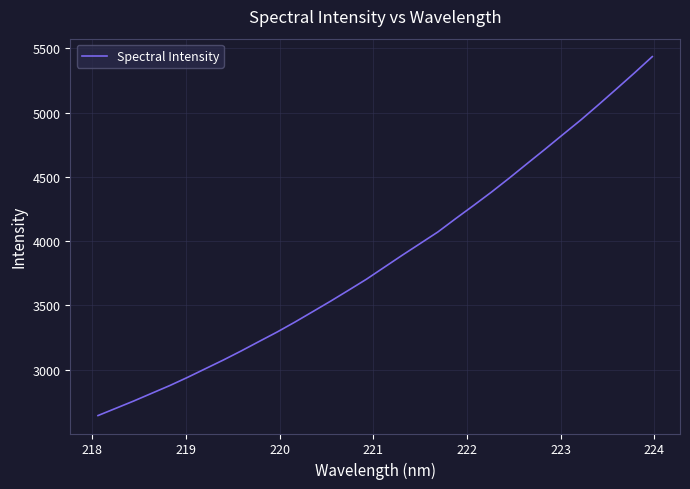

What is the difference between the maximum and minimum values?

2791.9